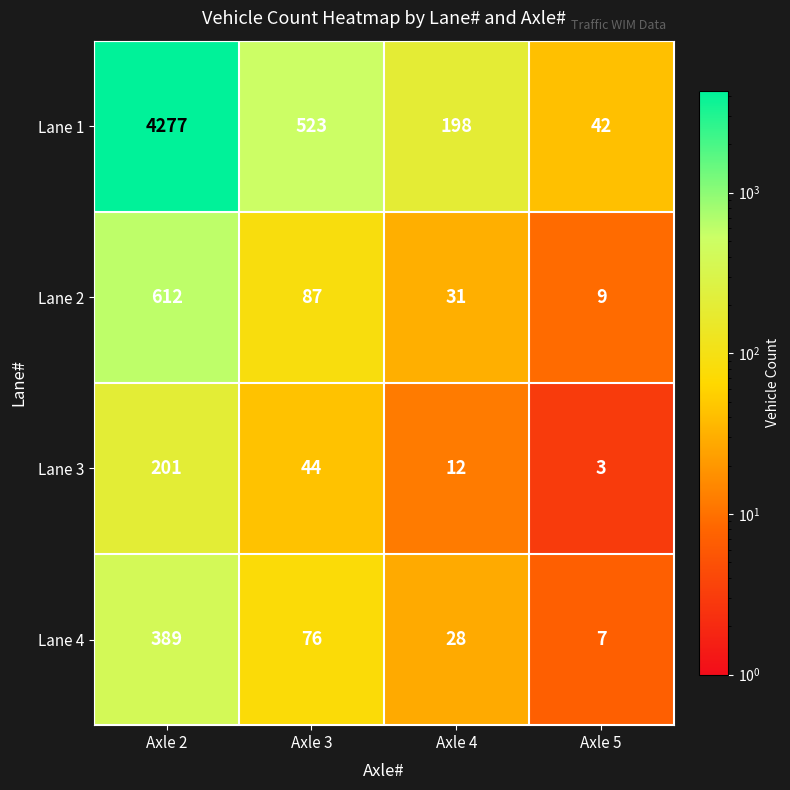

Reading right to left, list all the values displayed in this chart.

Lane 1: 42	198	523	4277
Lane 2: 9	31	87	612
Lane 3: 3	12	44	201
Lane 4: 7	28	76	389